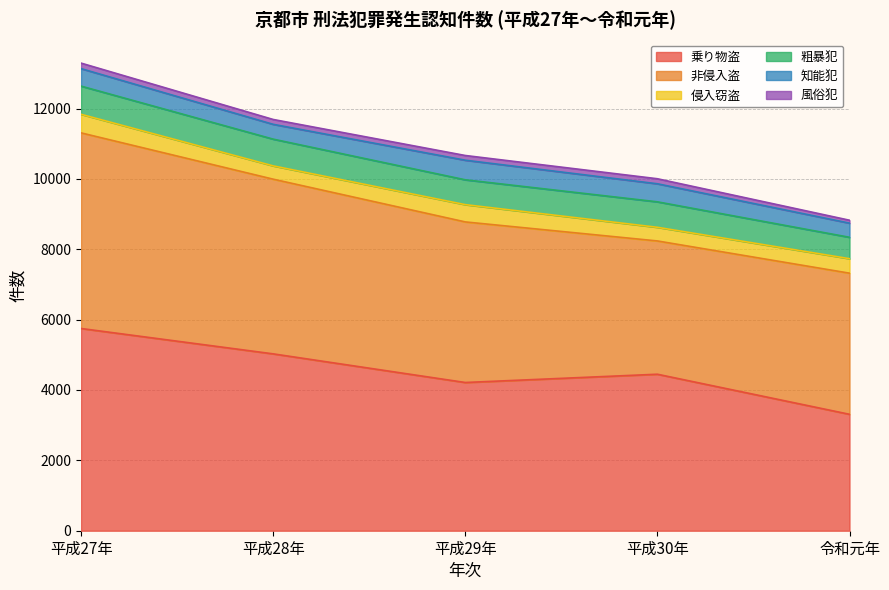

List the labels in order of 乗り物盗 value, largest first.

平成27年, 平成28年, 平成30年, 平成29年, 令和元年